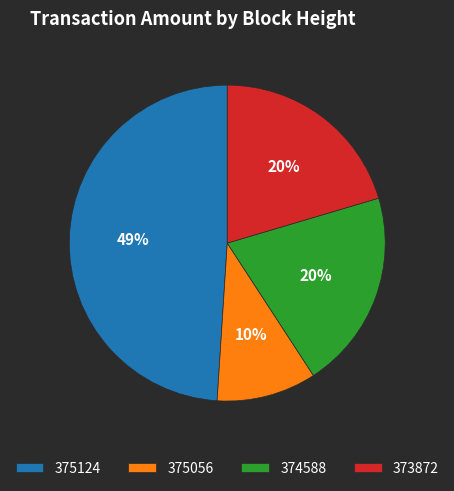

Is 375124 the majority of the pie?

No